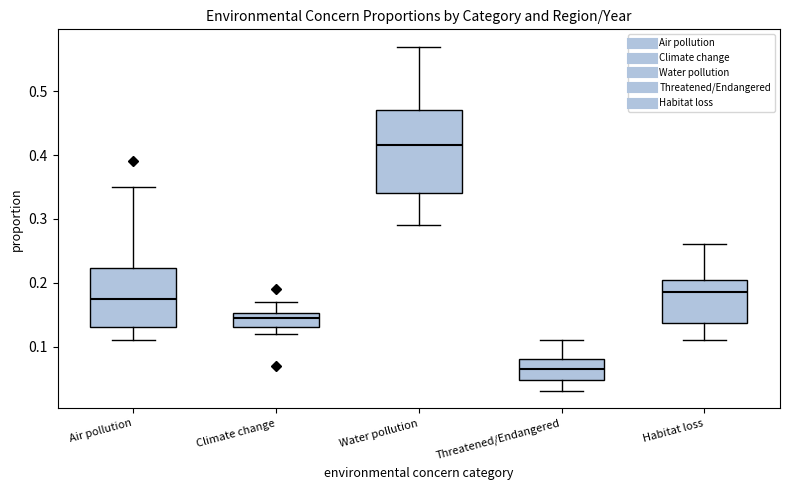

Which box is the tallest, from its lower edge to its upper edge?

Water pollution